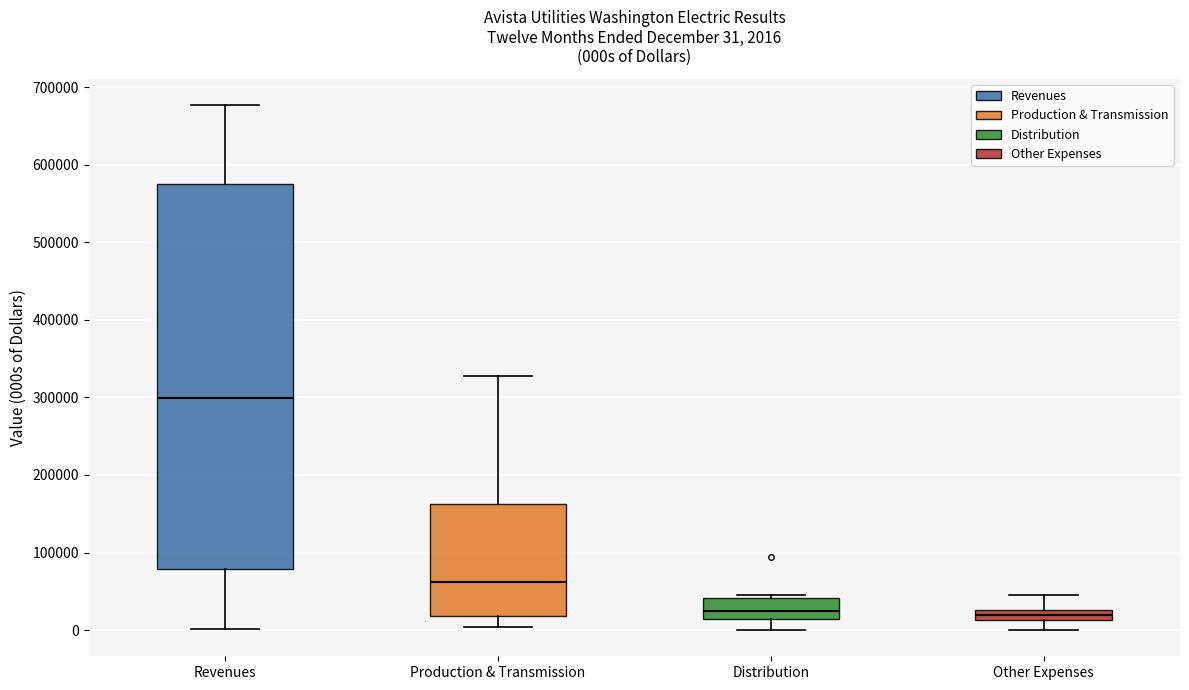

Comparing the boxes themselves (not the whiskers), which one is the tallest?

Revenues